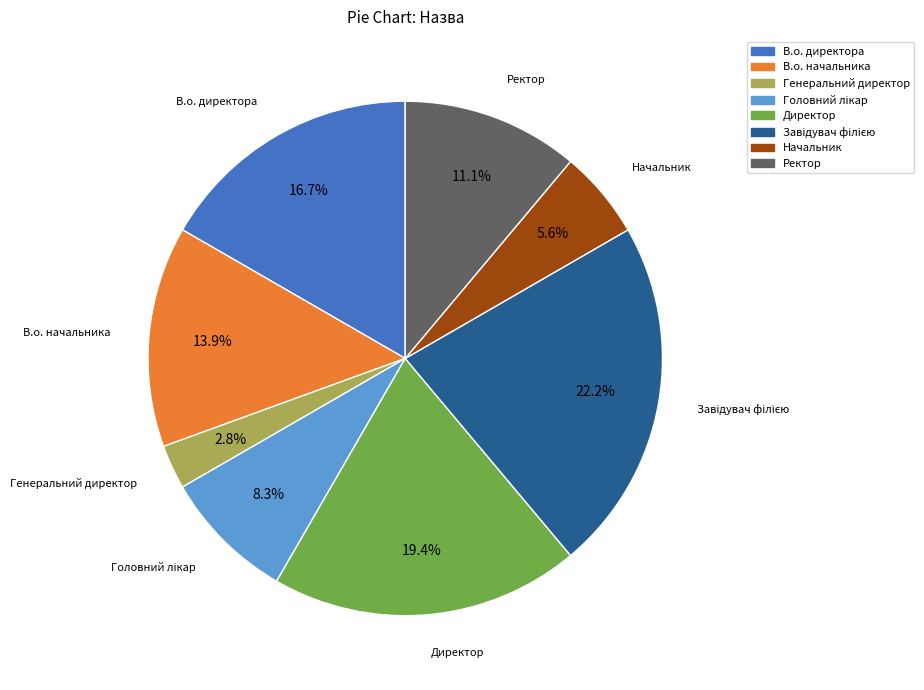

Is the sum of В.о. директора and Начальник greater than half?

No